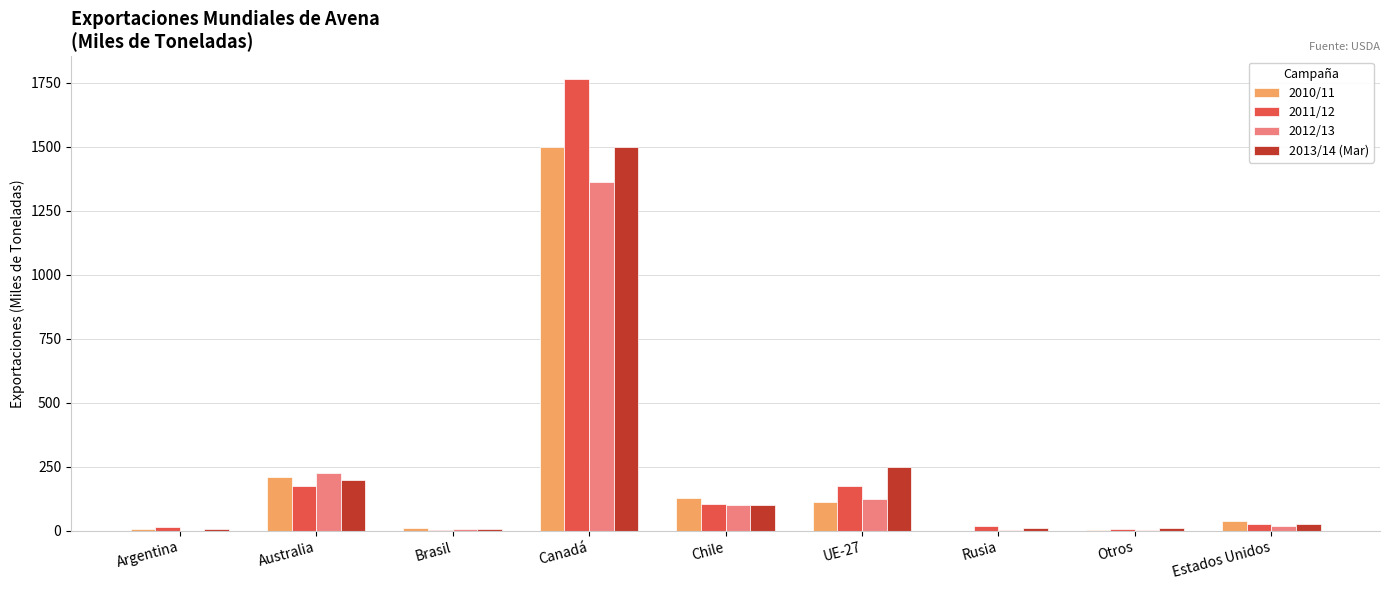

Which series has the widest spread of values?

2011/12